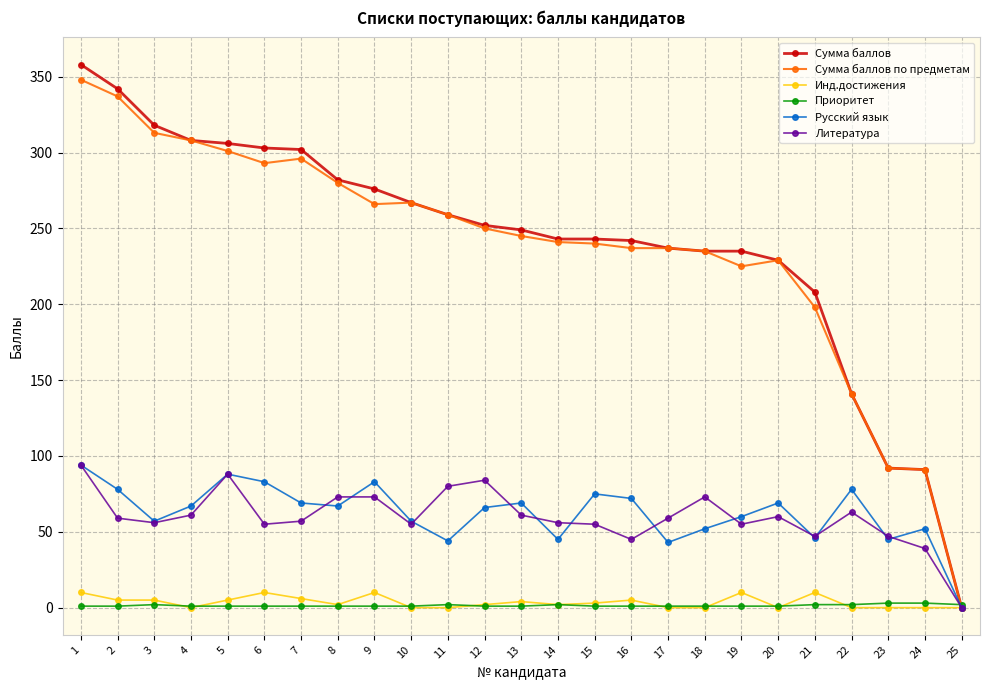

Which series has the widest spread of values?

Сумма баллов